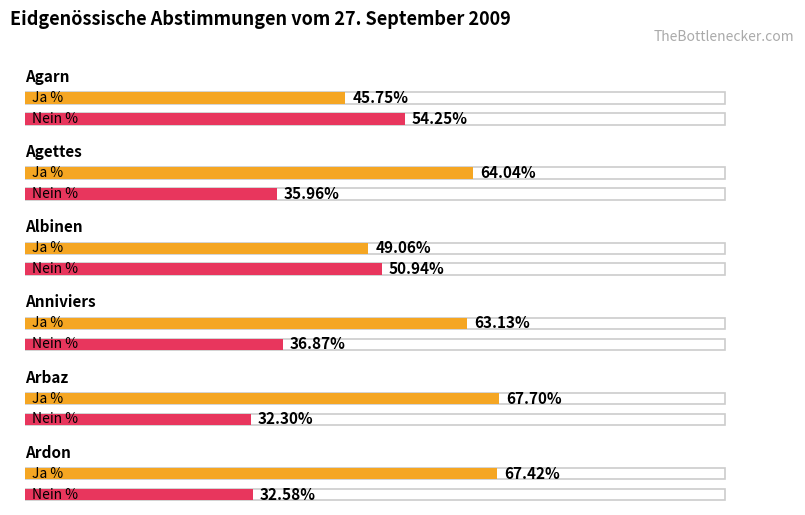

What position from the left is Ardon?

6